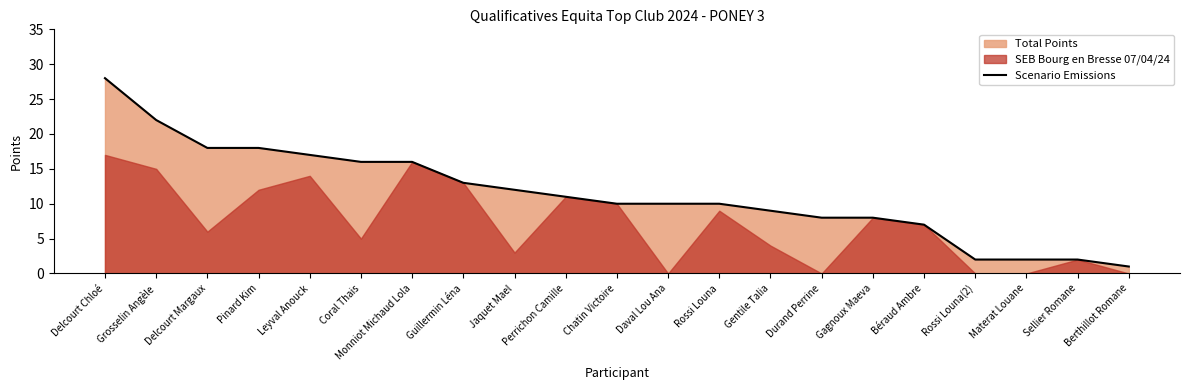

What position from the right is Pinard Kim?

18